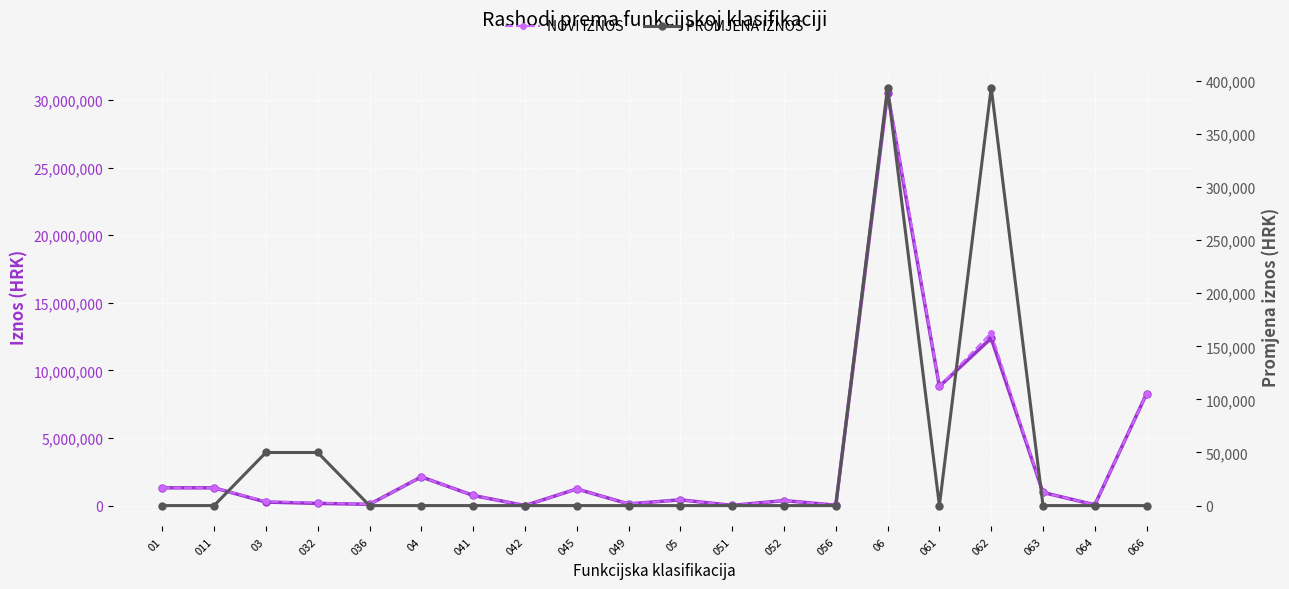

What is the greatest value displayed?

30917366.3